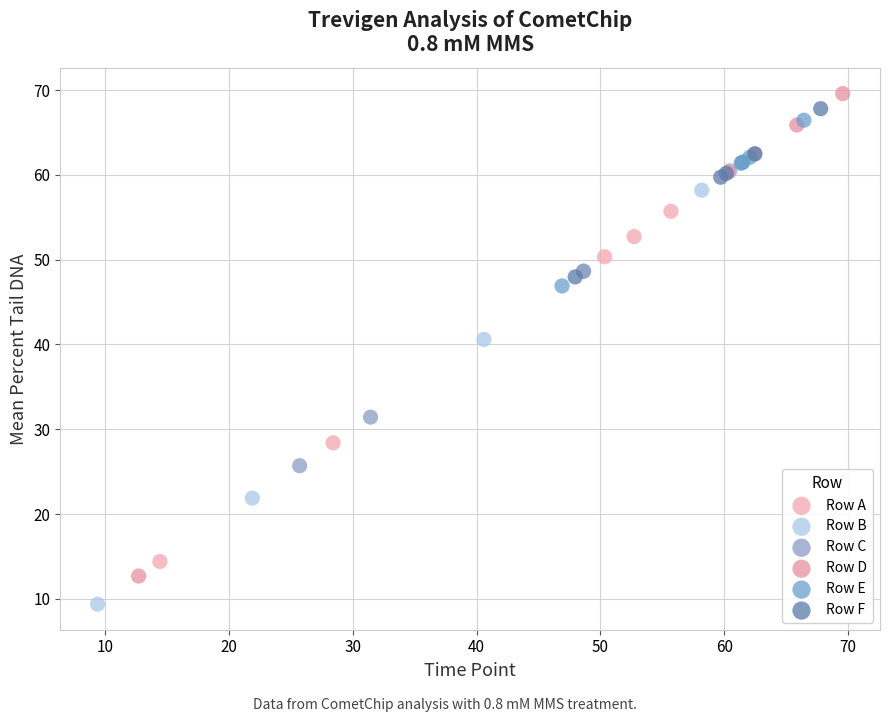

Which series reaches the minimum Y coordinate?

Row B